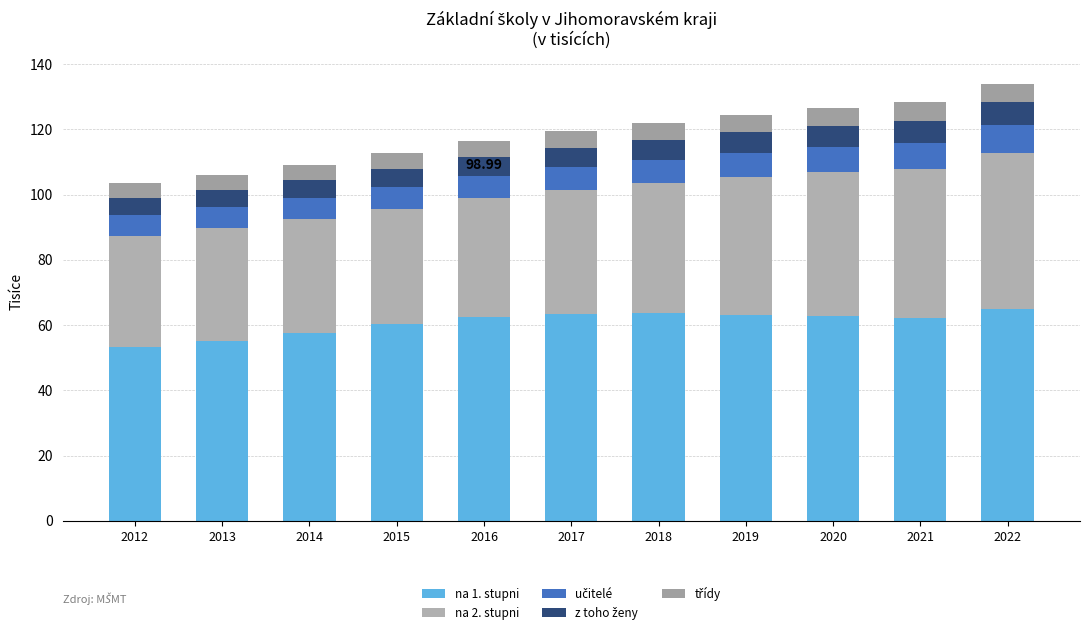

True or false: třídy has a value of 5.5 at 2020.

True